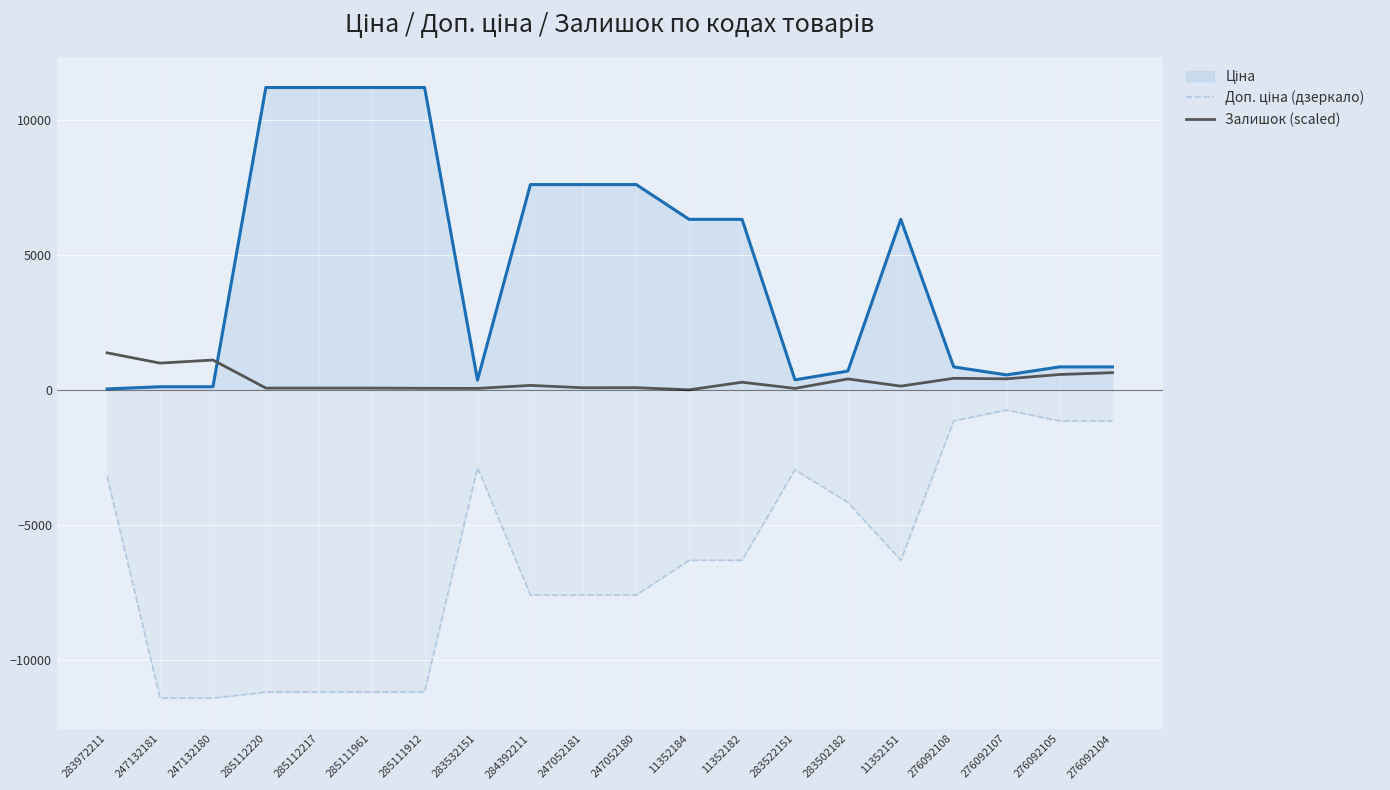

Where is the first local maximum for Залишок (scaled)?

247132180